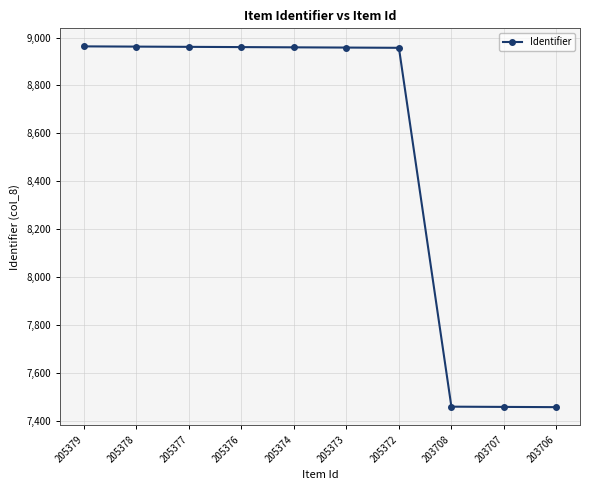

What is the difference between the maximum and minimum values?

1506